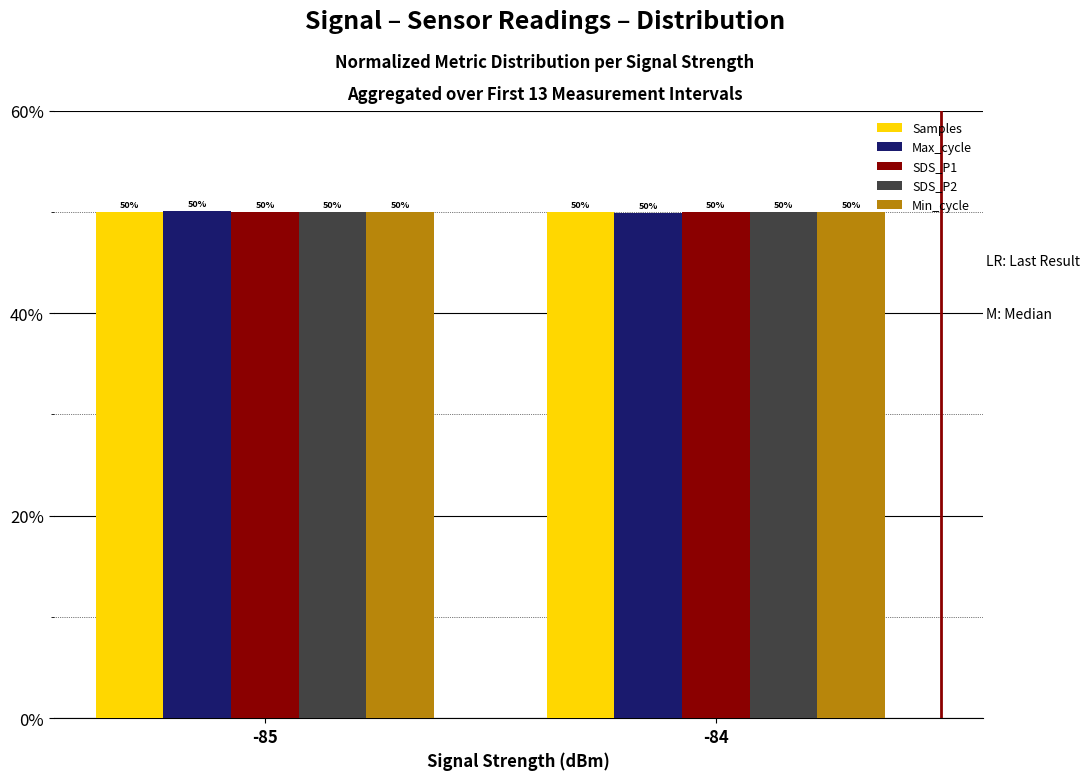

Which label corresponds to the smallest value in the chart?

-84